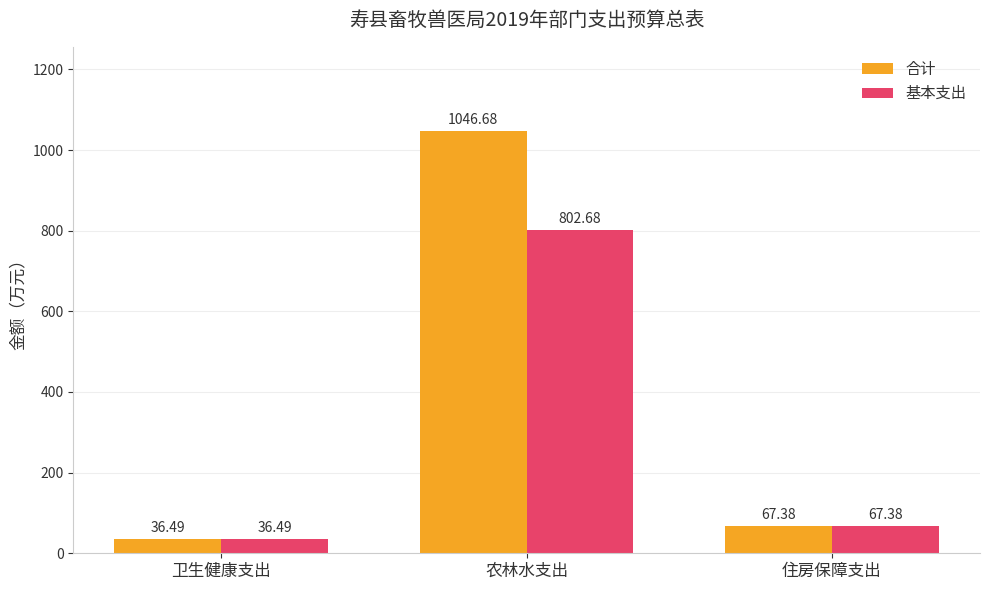

What is the difference between the maximum and minimum values in the 基本支出 series?

766.2